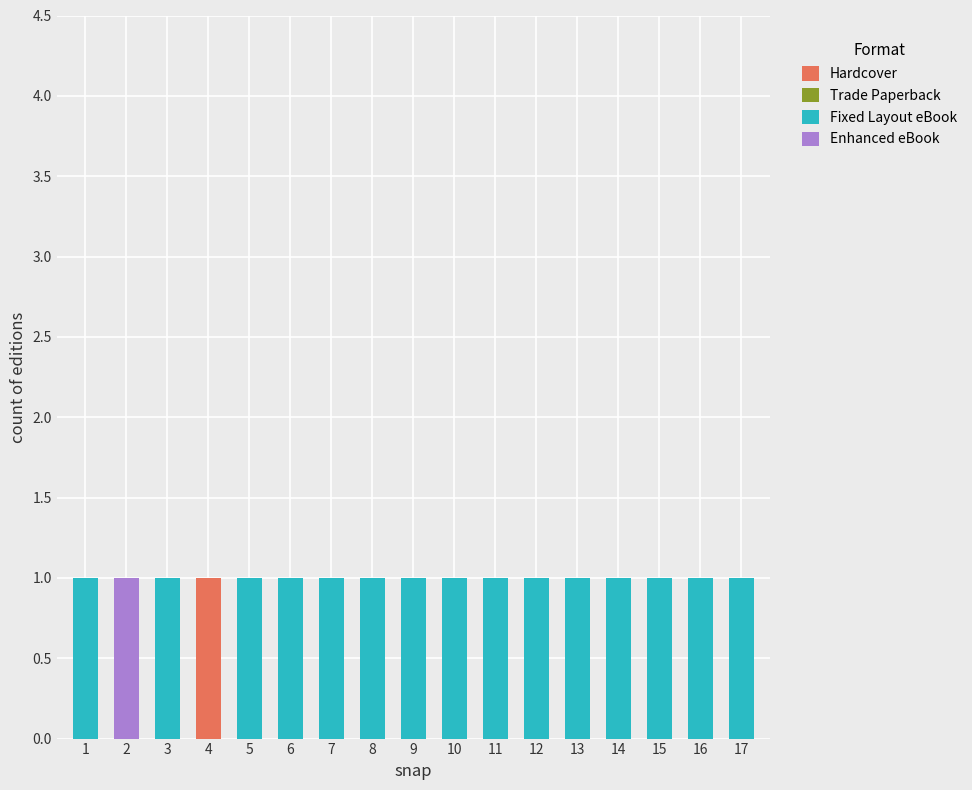

What is the value of the Fixed Layout eBook bar at the 7th from the left?

1